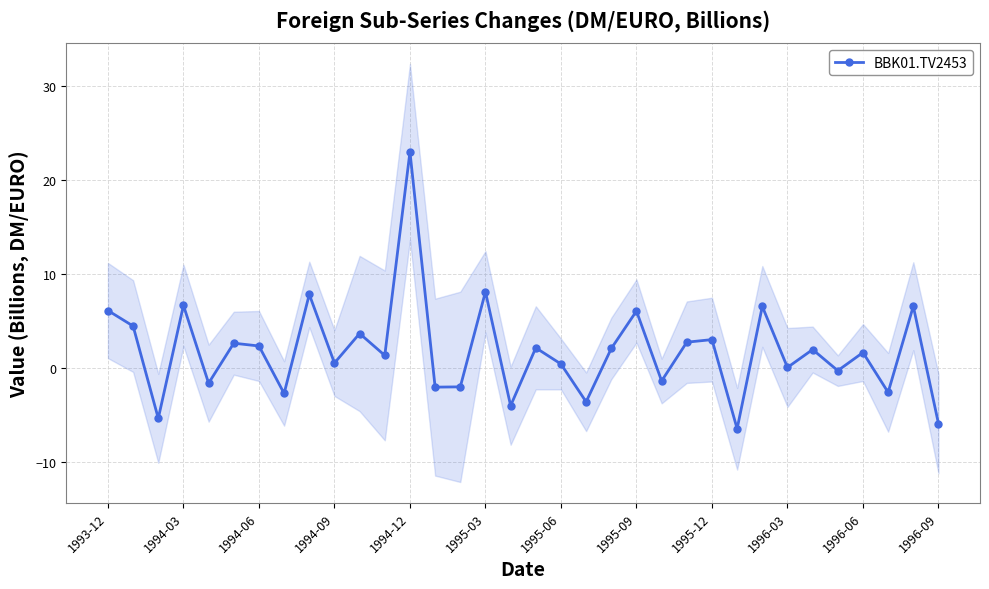

Reading left to right, transcribe all the data shown in this chart.

6.1	4.4	-5.4	6.6	-1.6	2.6	2.3	-2.7	7.8	0.5	3.6	1.3	23.0	-2.1	-2.0	8.1	-4.0	2.1	0.4	-3.6	2.1	6.0	-1.4	2.7	3.0	-6.5	6.5	0.0	1.9	-0.3	1.6	-2.6	6.5	-5.9